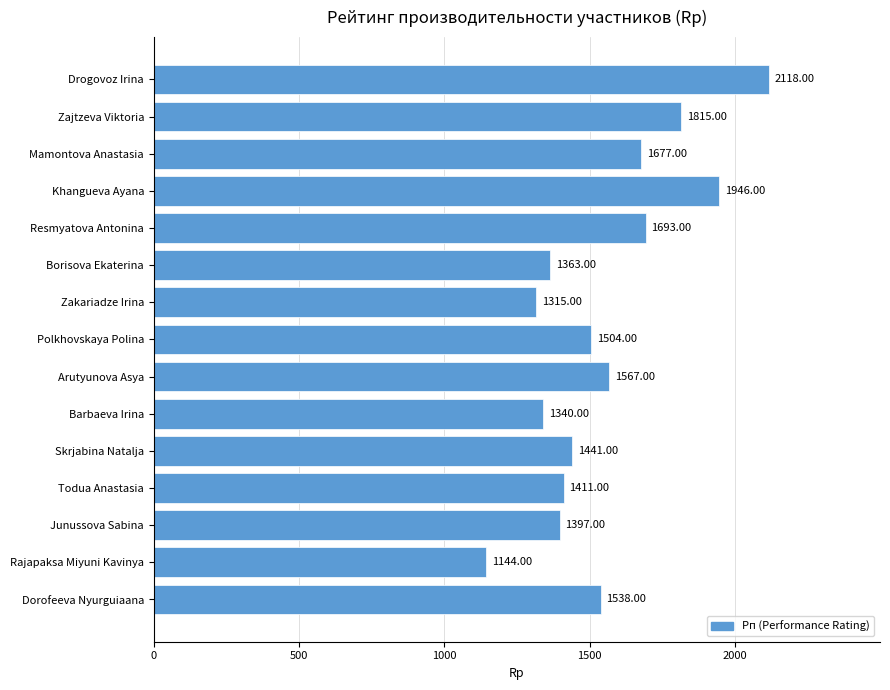

What is the label of the 6th bar from the bottom?

Barbaeva Irina